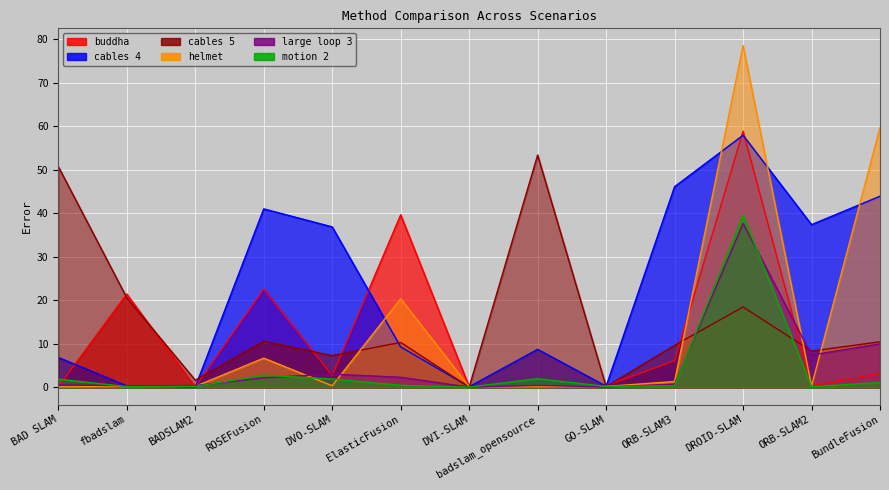

What is the sum of the helmet values at BAD SLAM and ROSEFusion?

6.9